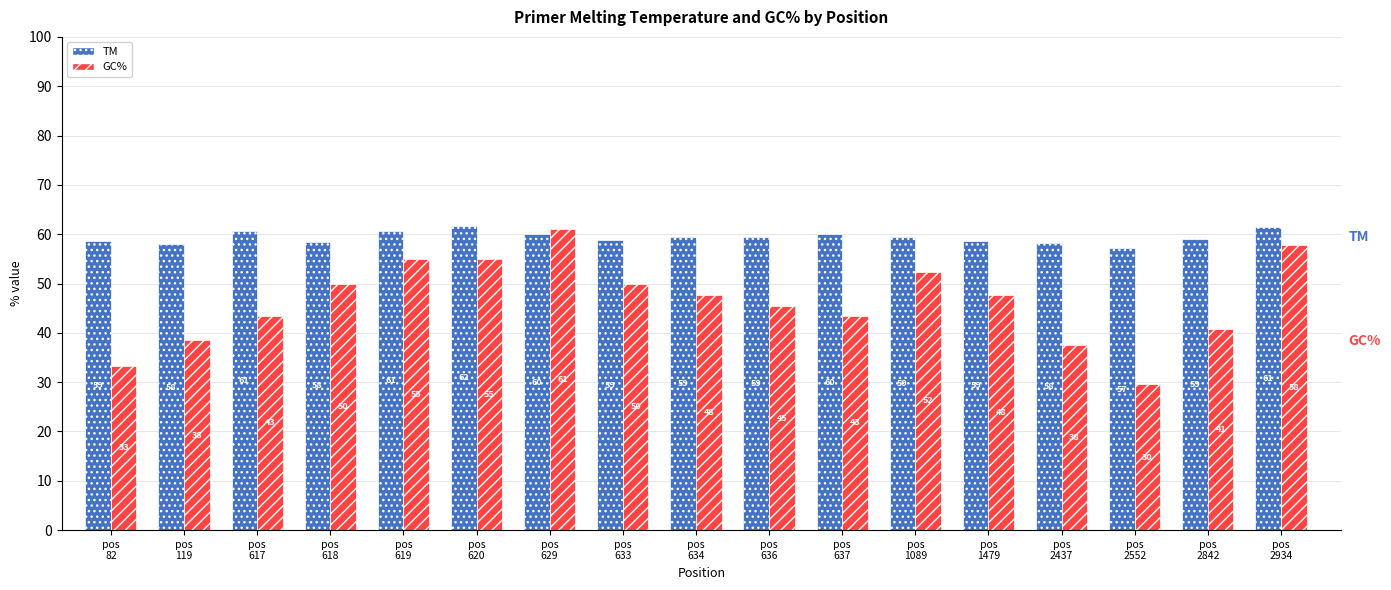

Which series has the largest range (max minus min)?

GC%